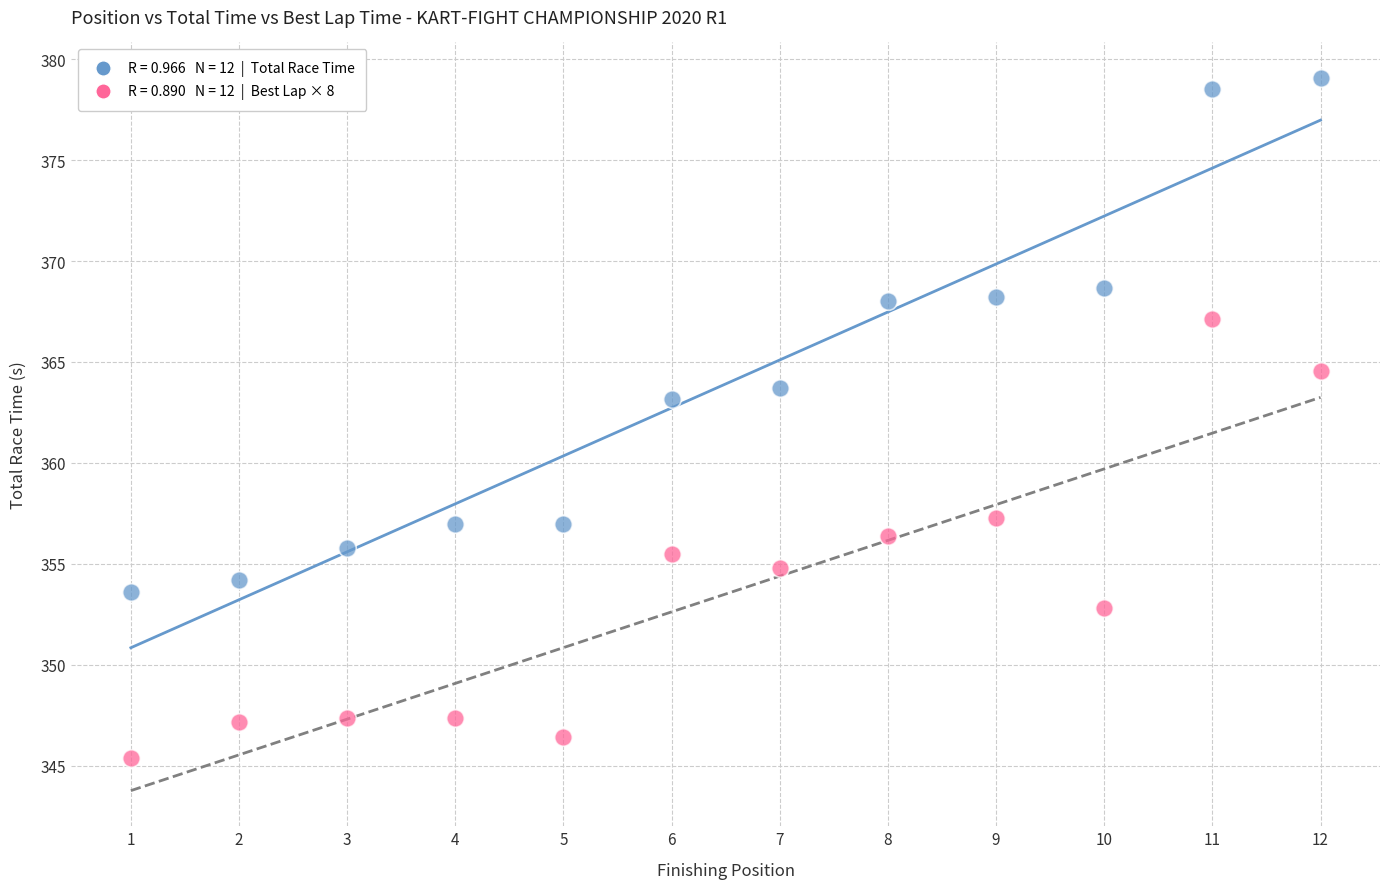

Across all series, what Y value is closest to 362?

363.2